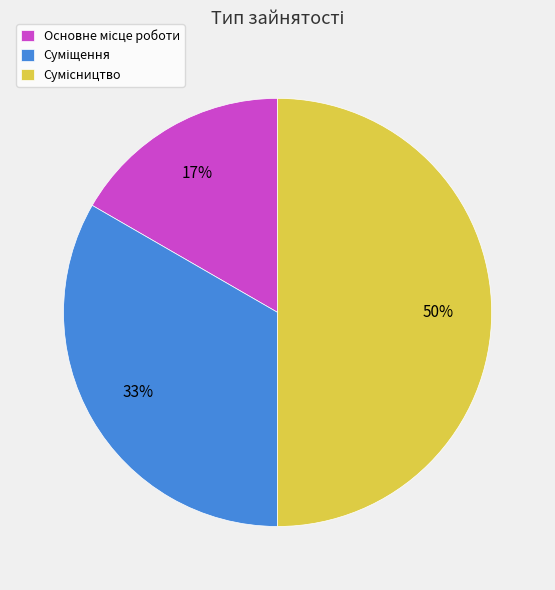

To the nearest percent, what is the difference between the largest and smallest slice percentages?

33%